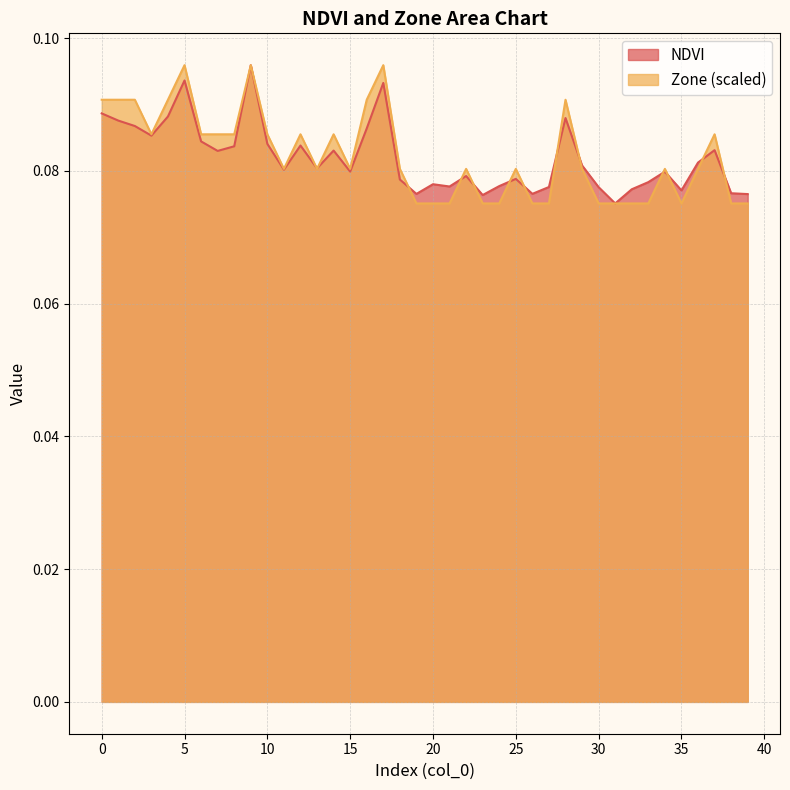

At 4, list the series in order from largest to smallest.

Zone, NDVI